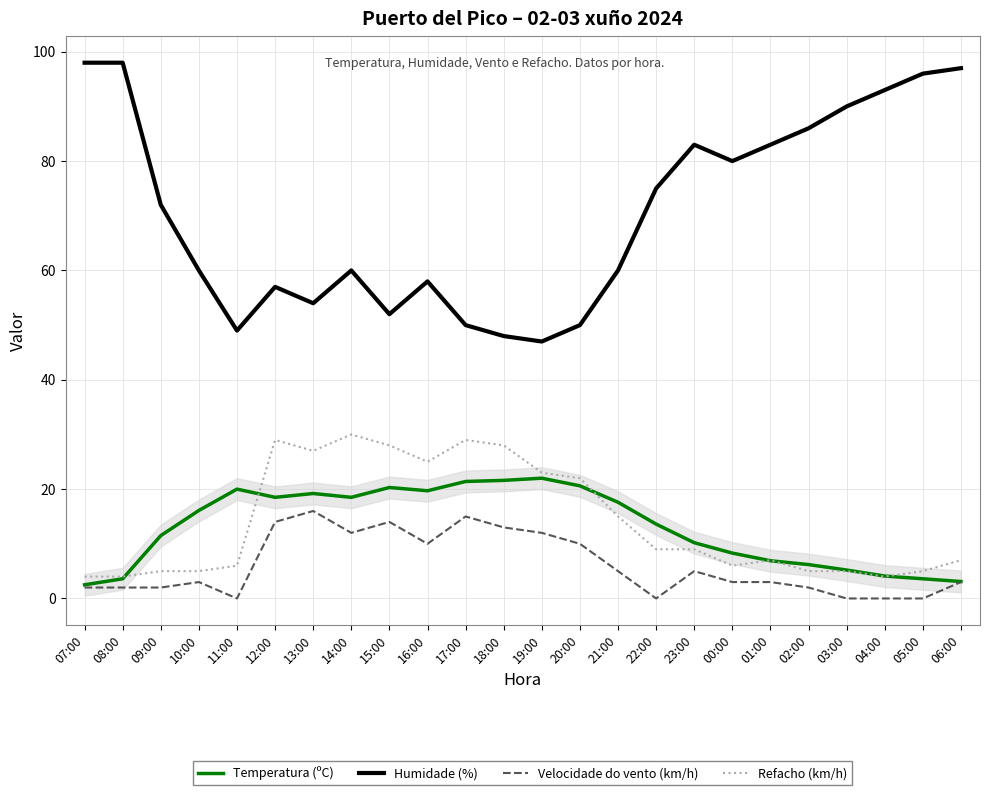

Rank the series by their maximum value, from lowest to highest.

Velocidade do vento (km/h), Temperatura (ºC), Refacho (km/h), Humidade (%)